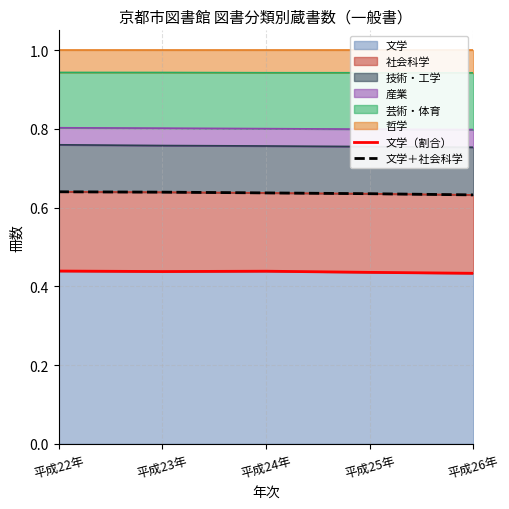

What is the label of the 3rd point from the left?

平成24年